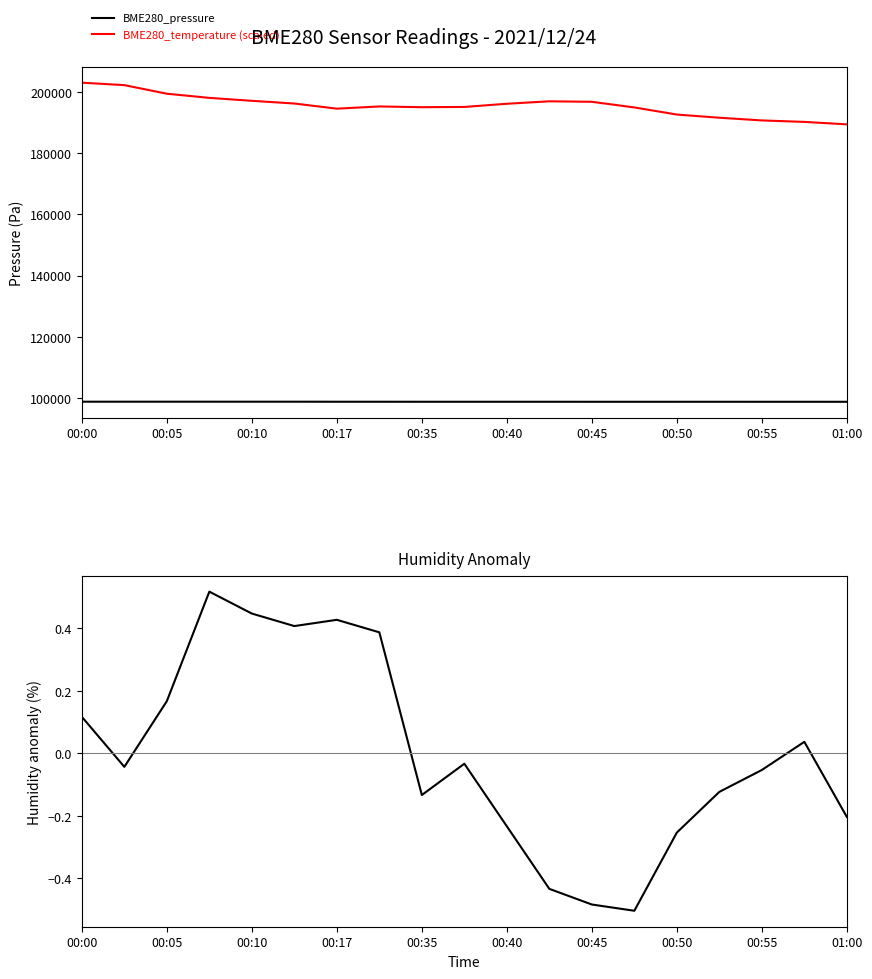

What is the lowest value of the BME280_temperature (scaled) series?

189340.0